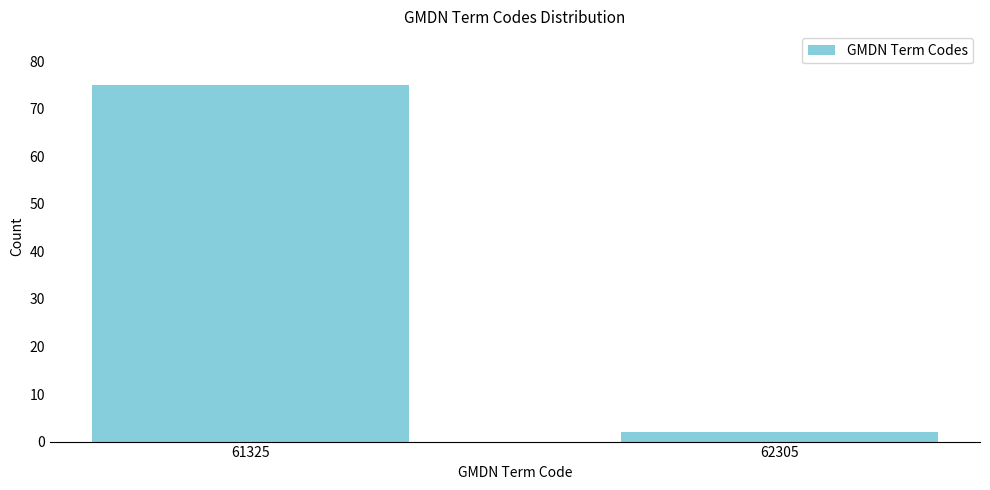

Reading left to right, list all the values displayed in this chart.

75	2